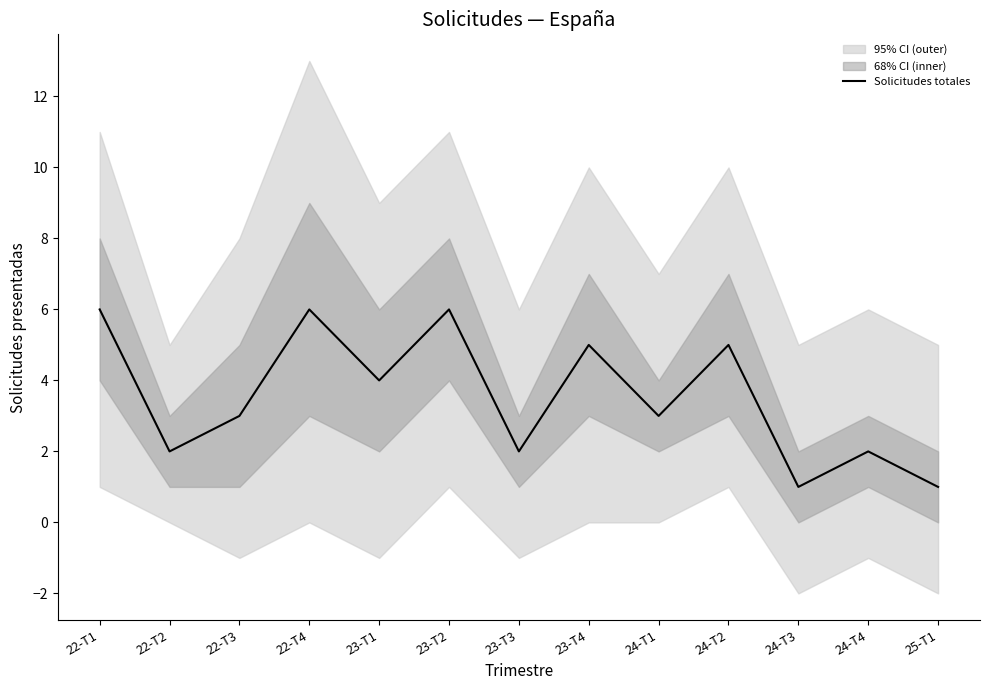

List the labels in order of value, largest first.

22-T1, 22-T4, 23-T2, 23-T4, 24-T2, 23-T1, 22-T3, 24-T1, 22-T2, 23-T3, 24-T4, 24-T3, 25-T1